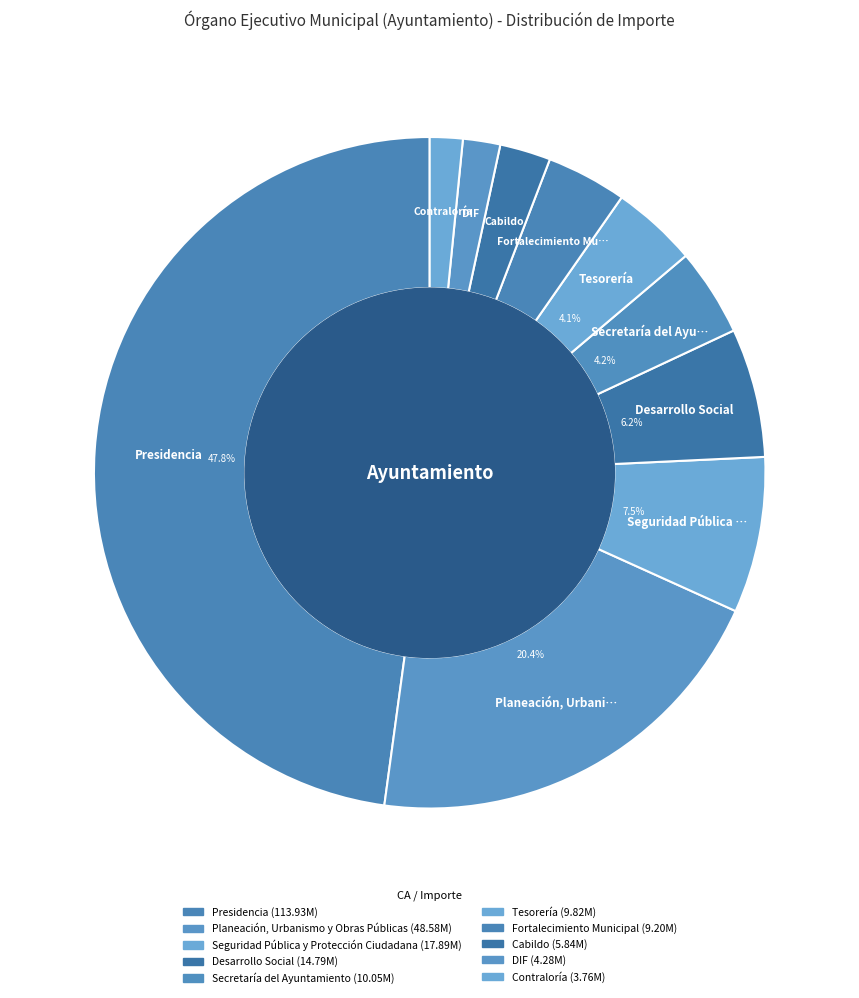

Approximately how many times larger is the value at DIF compared to Contraloría?

1.1